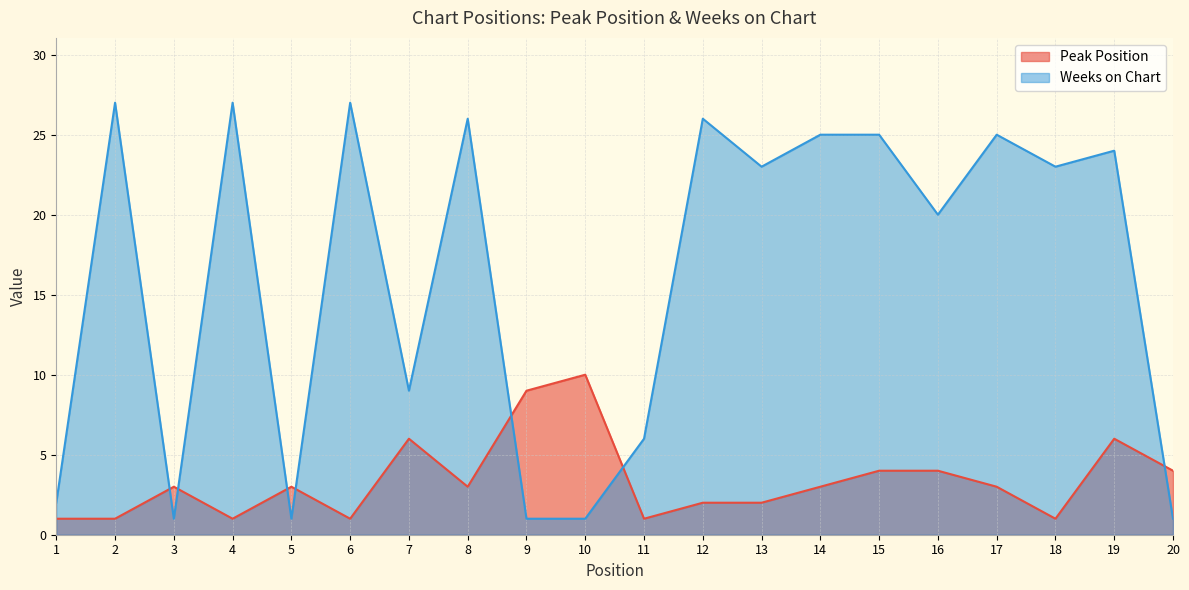

Reading left to right, list all the values displayed in this chart.

Peak Position: 1	1	3	1	3	1	6	3	9	10	1	2	2	3	4	4	3	1	6	4
Weeks on Chart: 2	27	1	27	1	27	9	26	1	1	6	26	23	25	25	20	25	23	24	1